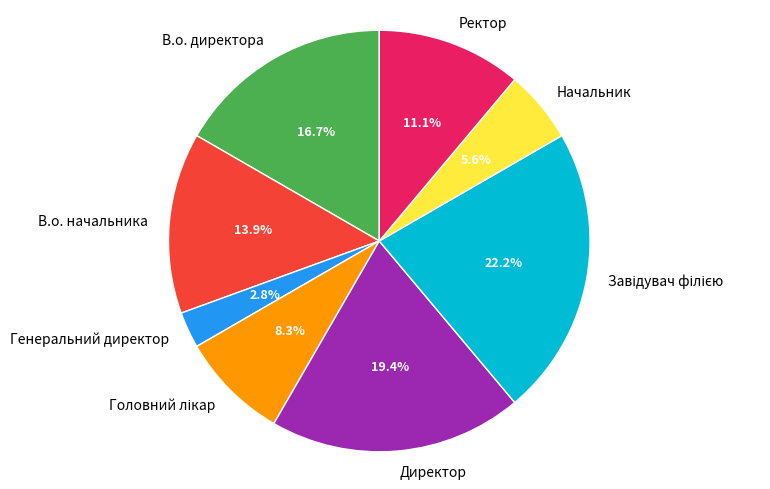

Which has a higher value, В.о. директора or Начальник?

В.о. директора